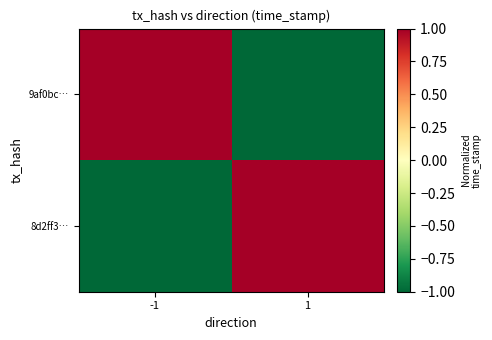

Reading left to right, transcribe all the data shown in this chart.

9af0bc…: -1=1	1=-1
8d2ff3…: -1=-1	1=1